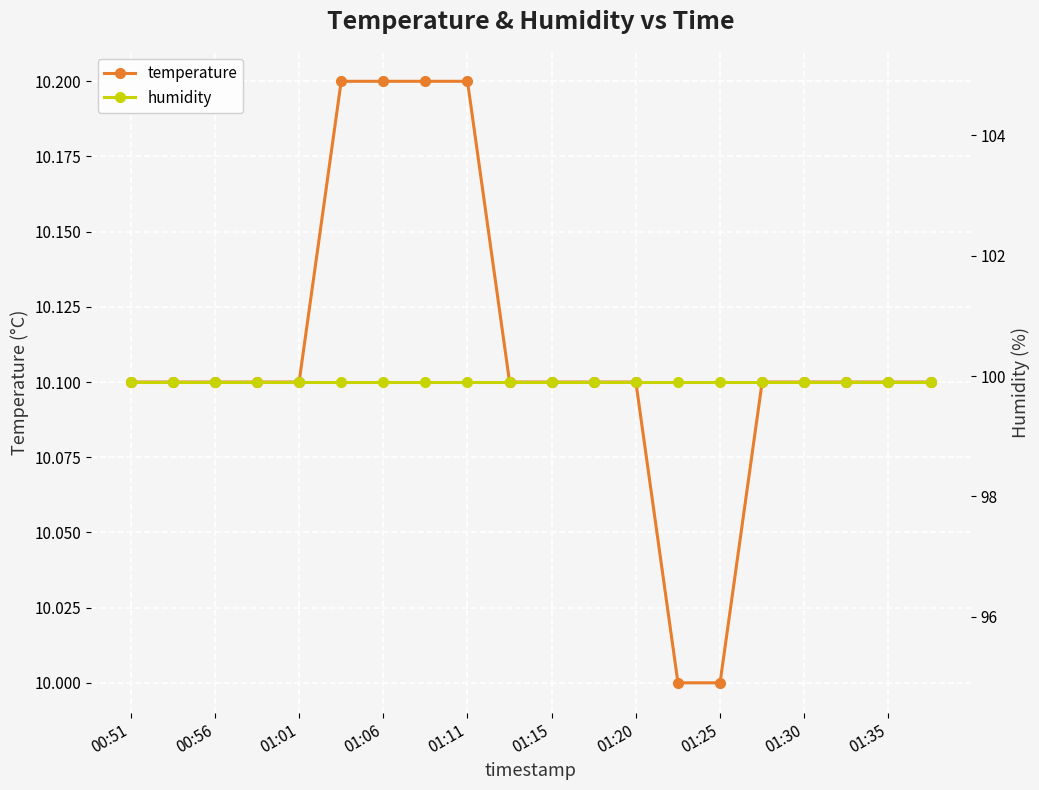

The value of temperature at 13 is 4.4. True or false?

False